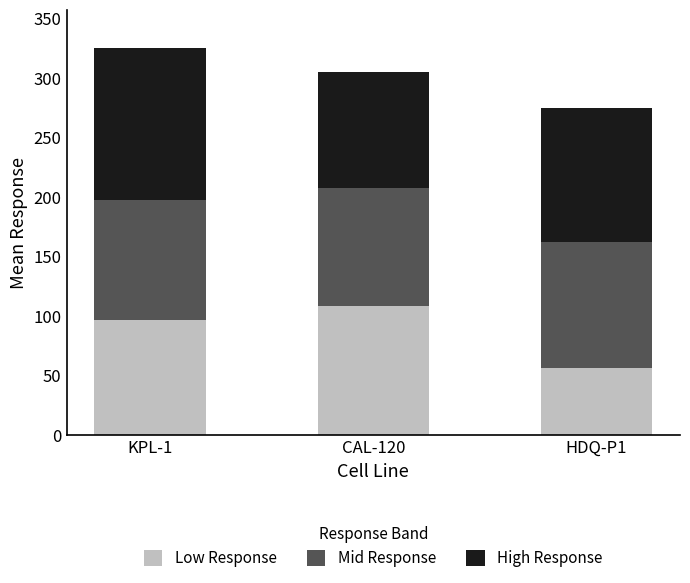

Does the chart contain stacked bars?

Yes